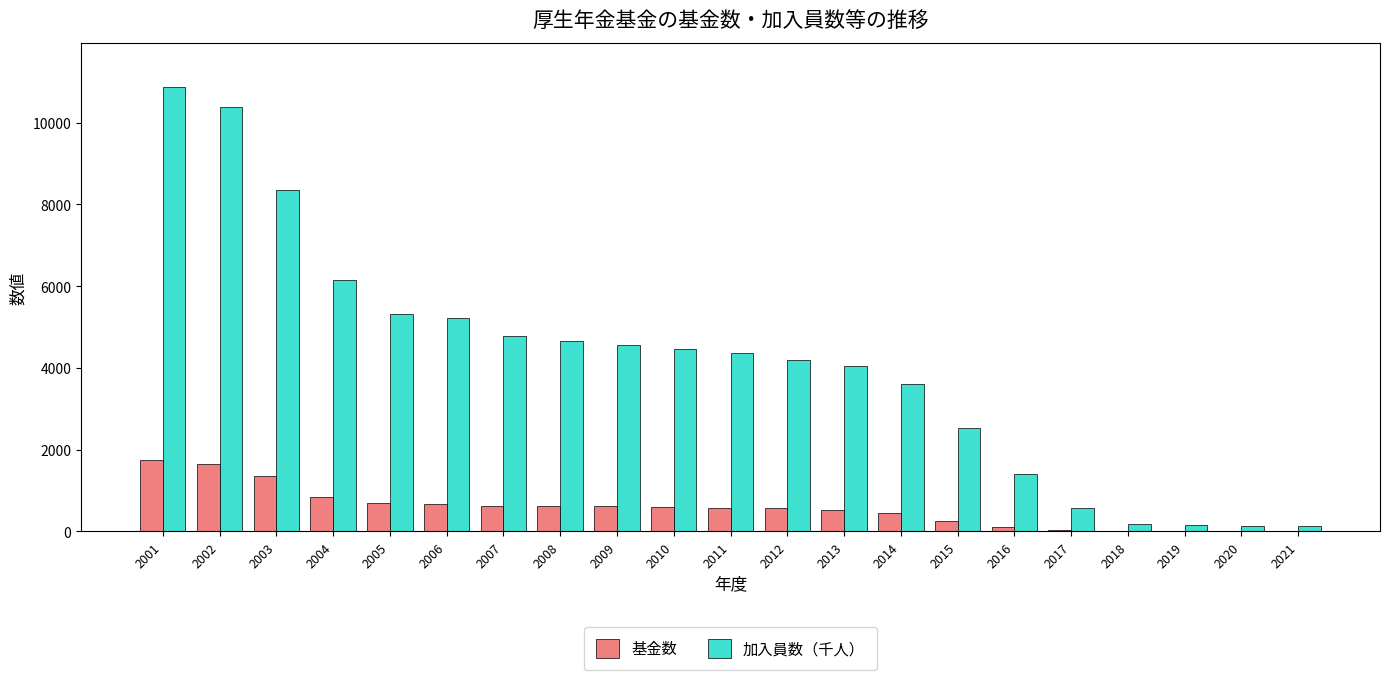

Where does the 加入員数（千人） series first go above 4366?

2001